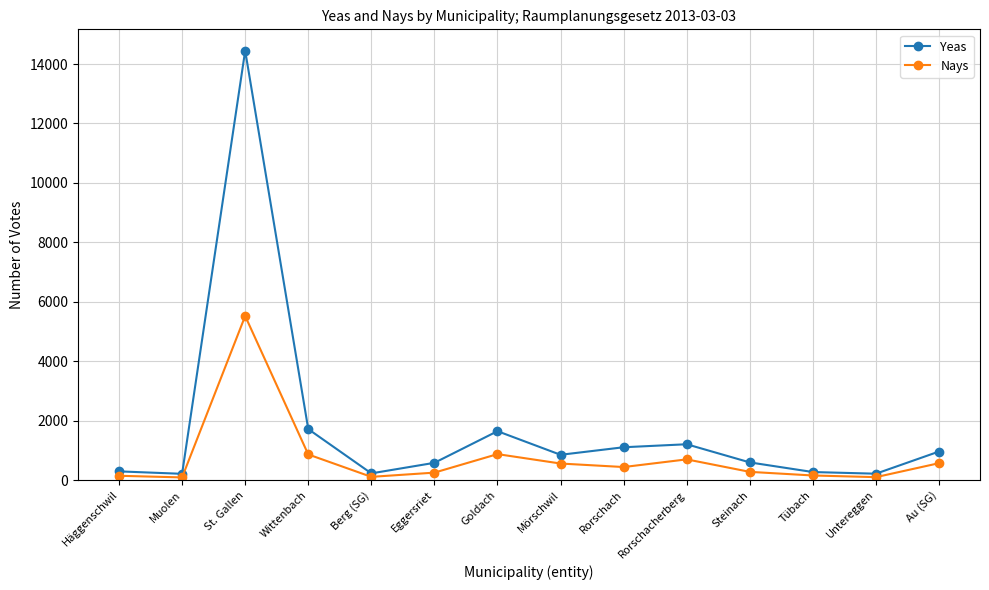

What is the difference between the maximum and minimum values in the Yeas series?

14240